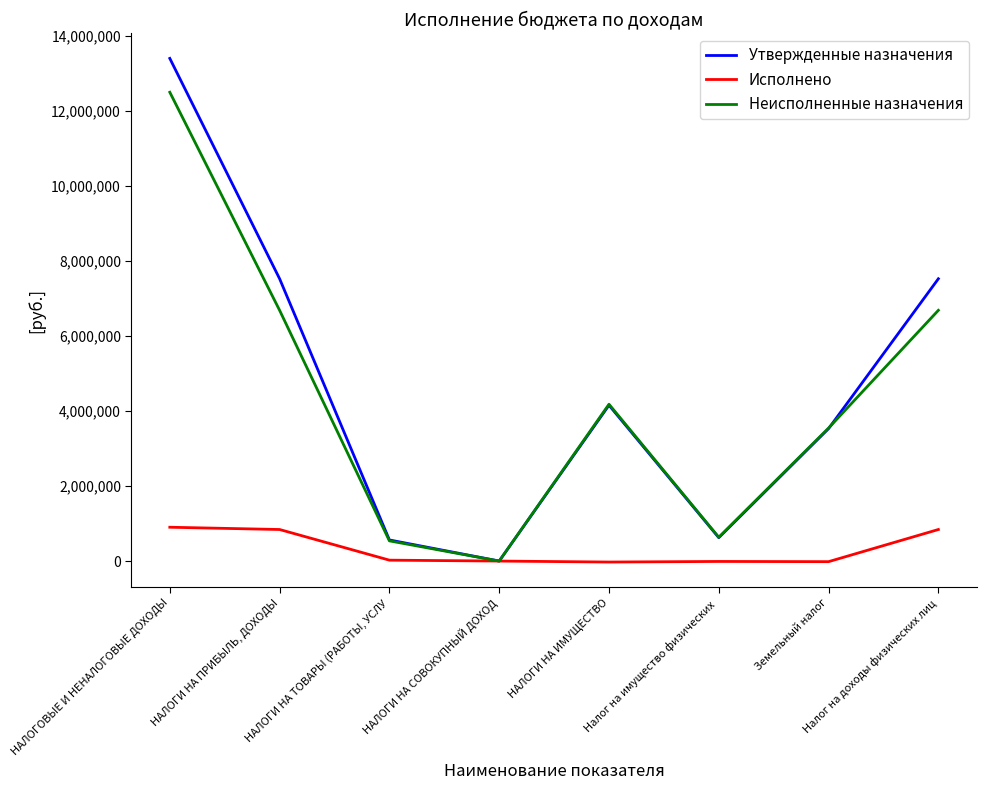

The Неисполненные назначения series shows 634500.1 at Налог на имущество физических . True or false?

True